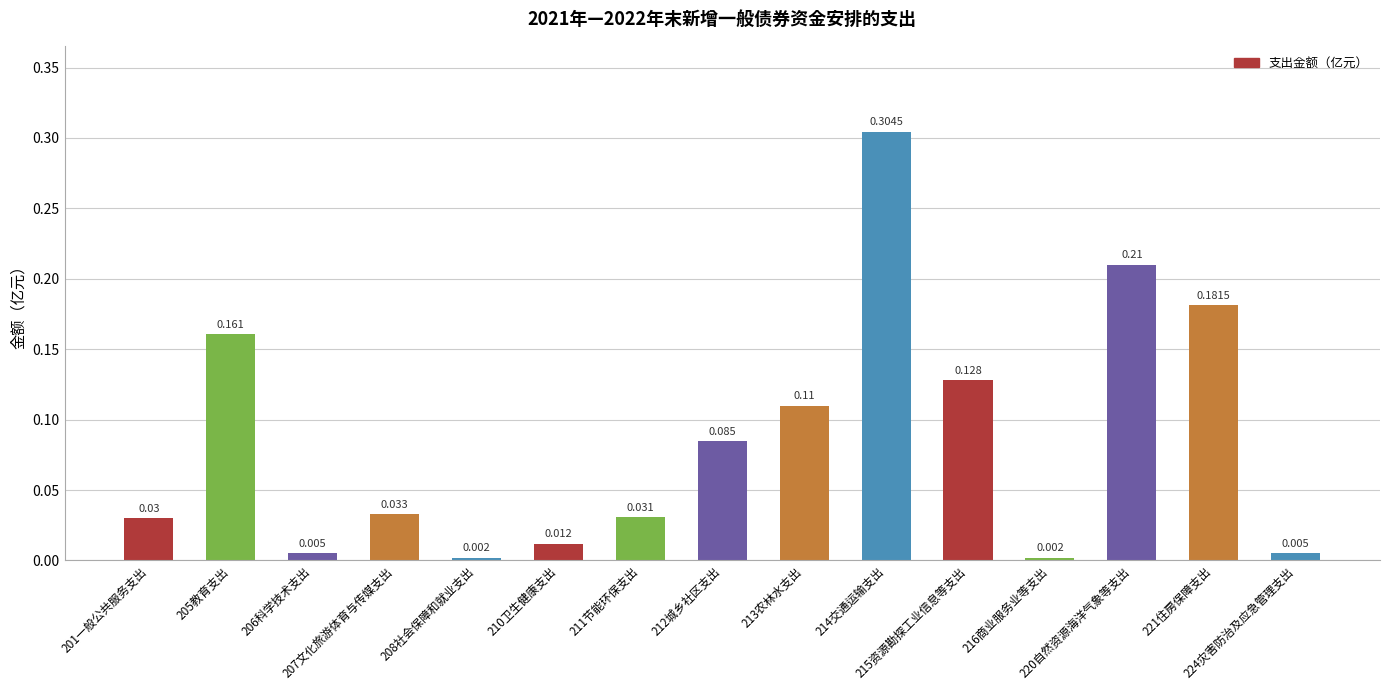

The chart shows a value of 0.1 at 207文化旅游体育与传媒支出. True or false?

False